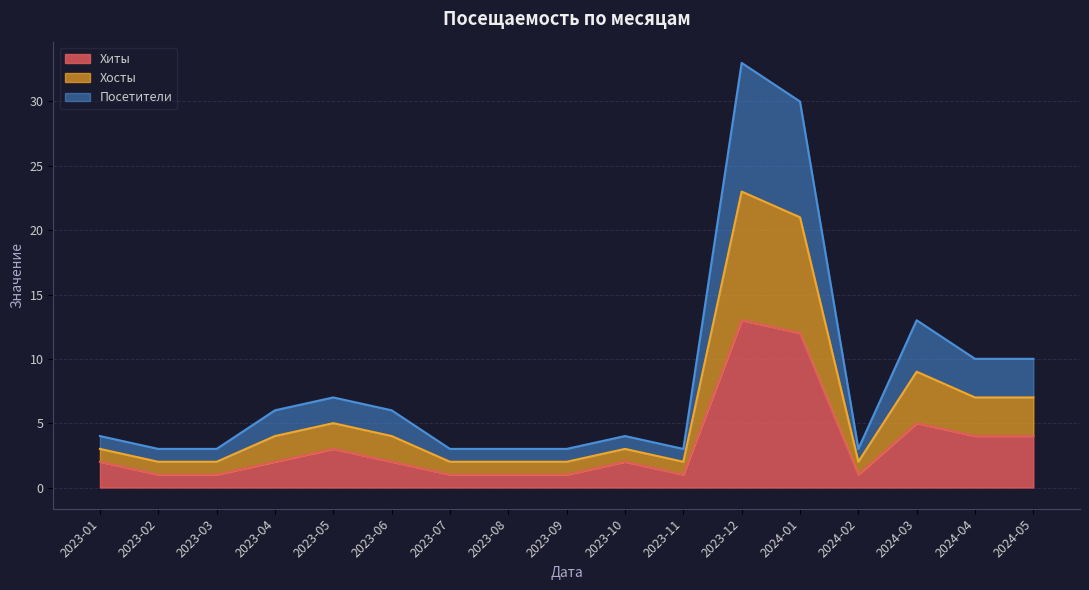

What is the maximum value shown in the chart?

33